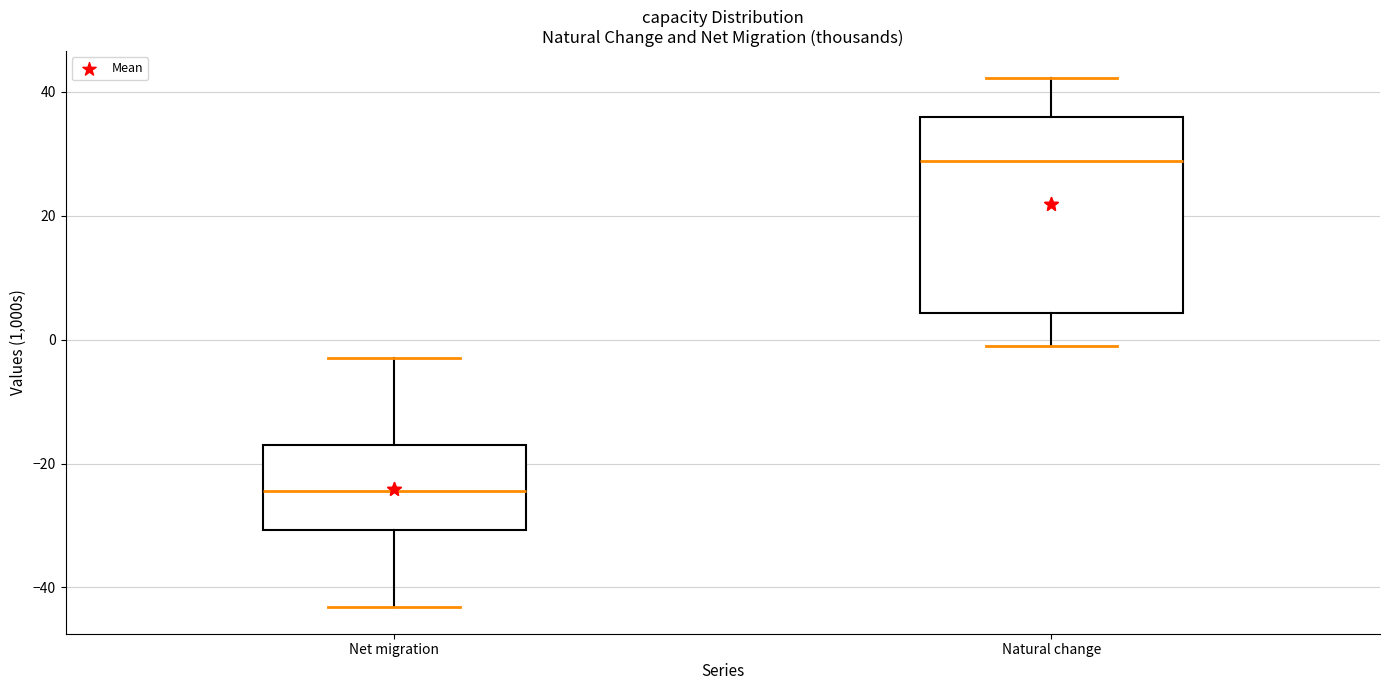

Where does the lower whisker of the box for Net migration end on the y-axis? The values are not printed on the chart, so give them approximately, as read against the axis.

-44